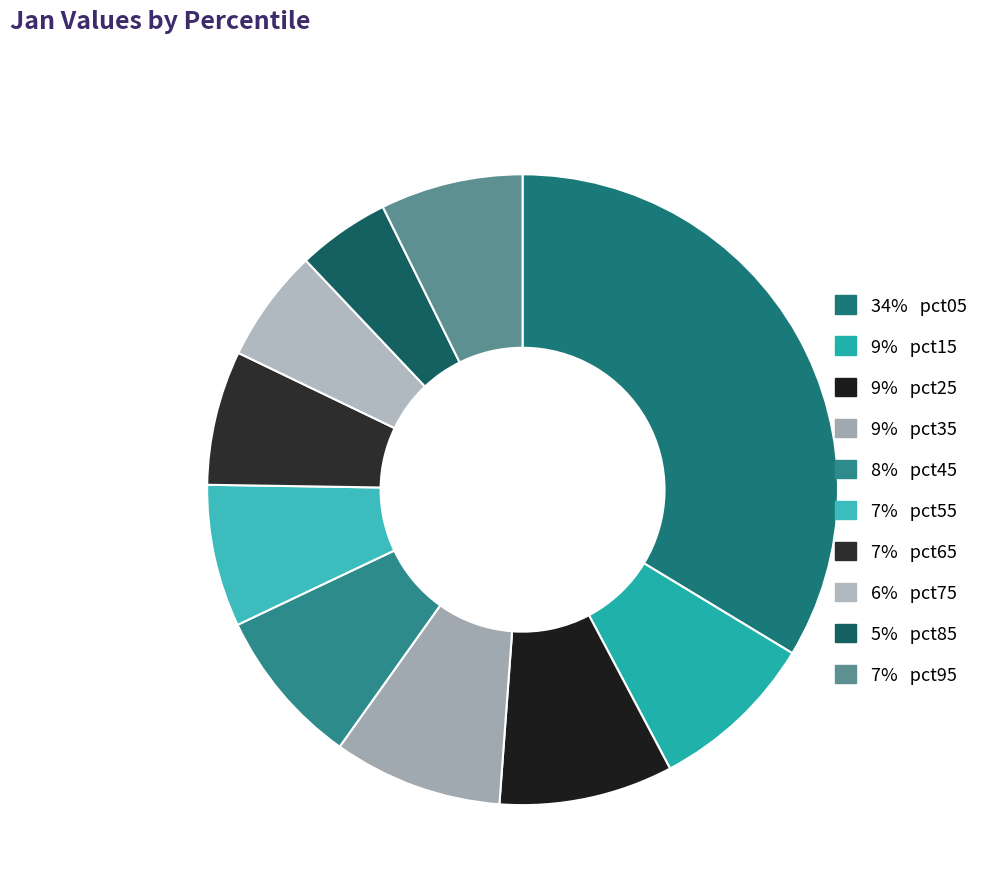

To the nearest percent, what is the average slice percentage?

10%